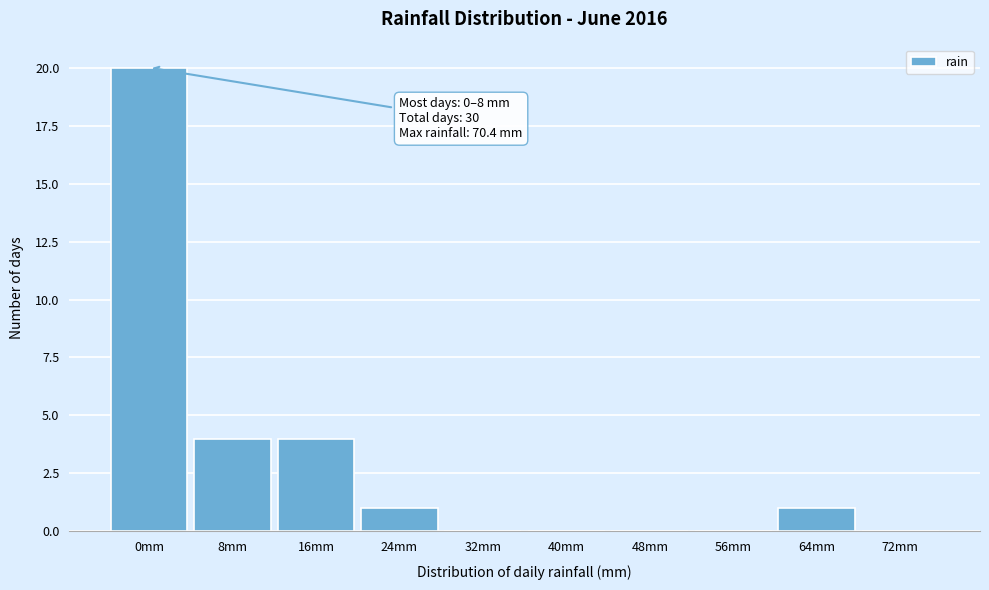

Reading left to right, transcribe all the data shown in this chart.

0mm=20	8mm=4	16mm=4	24mm=1	32mm=0	40mm=0	48mm=0	56mm=0	64mm=1	72mm=0